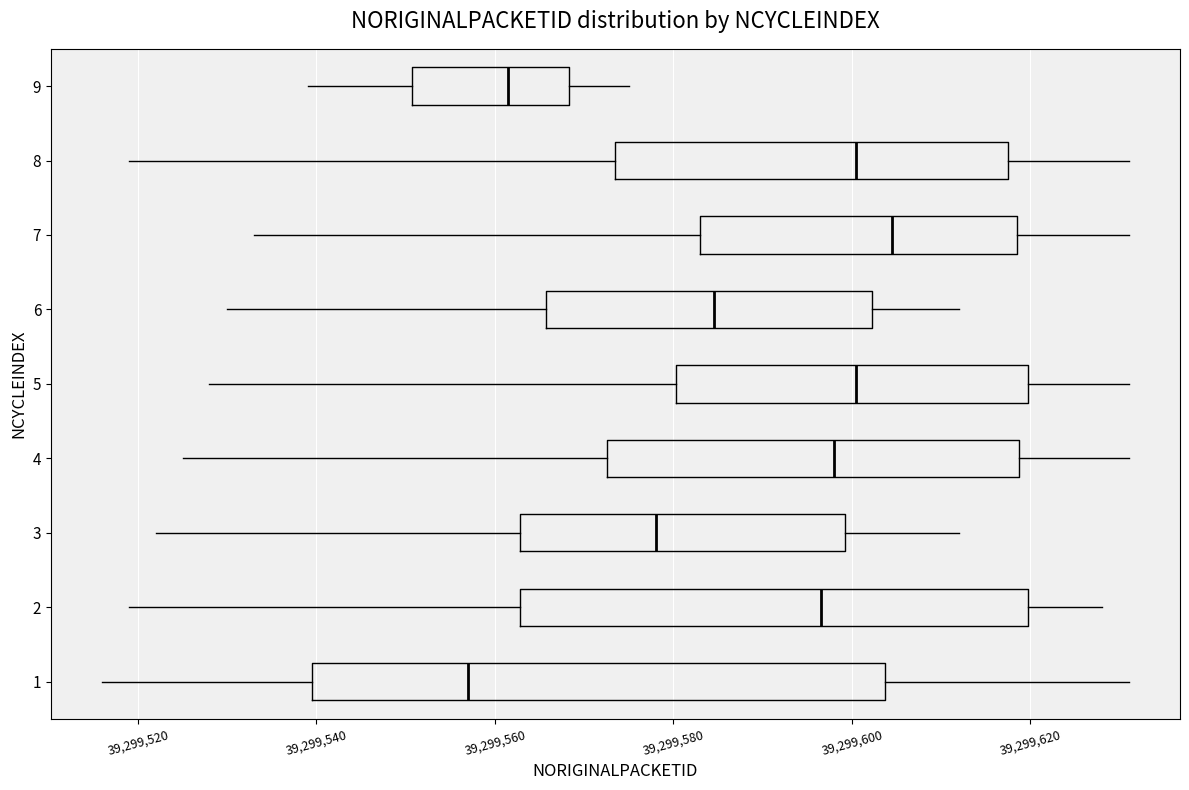

Which box has the furthest to the right median line?

7